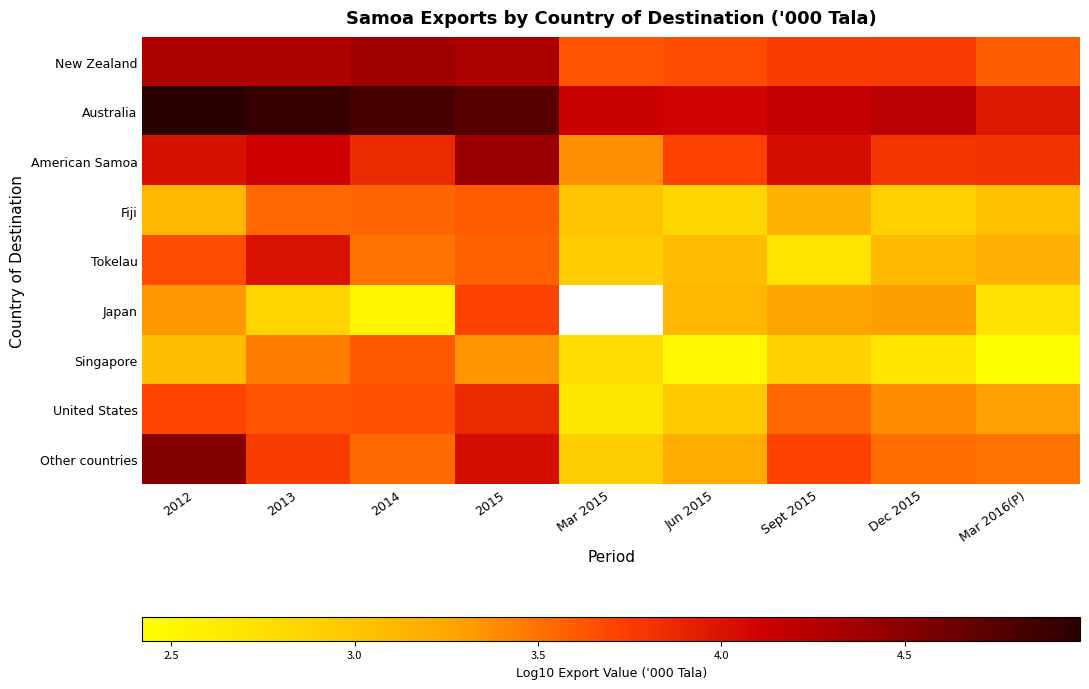

At which label does Australia first exceed 4?

2012